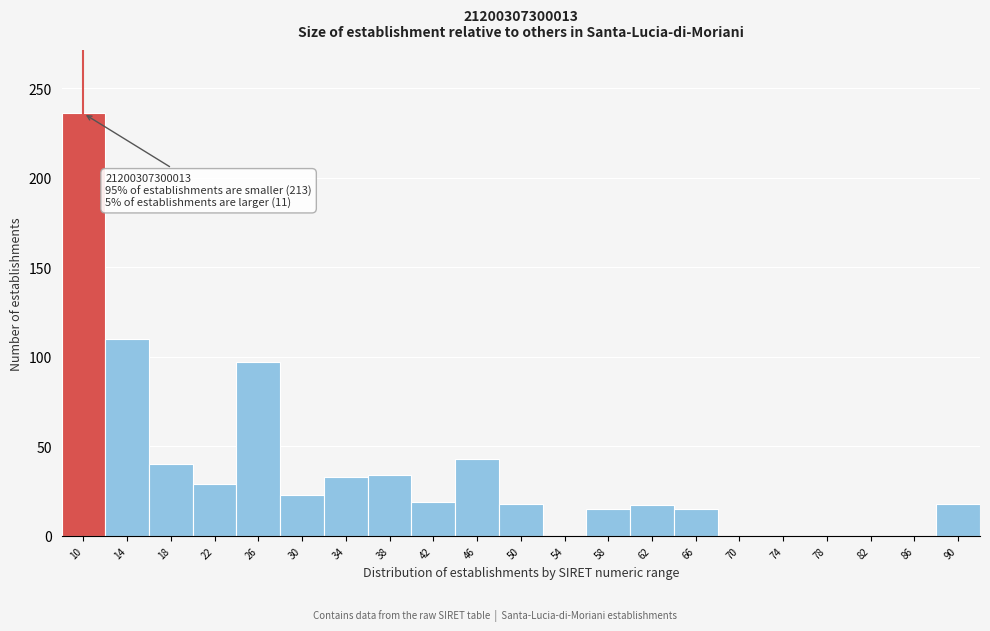

At which category does the chart reach its peak across all series?

10